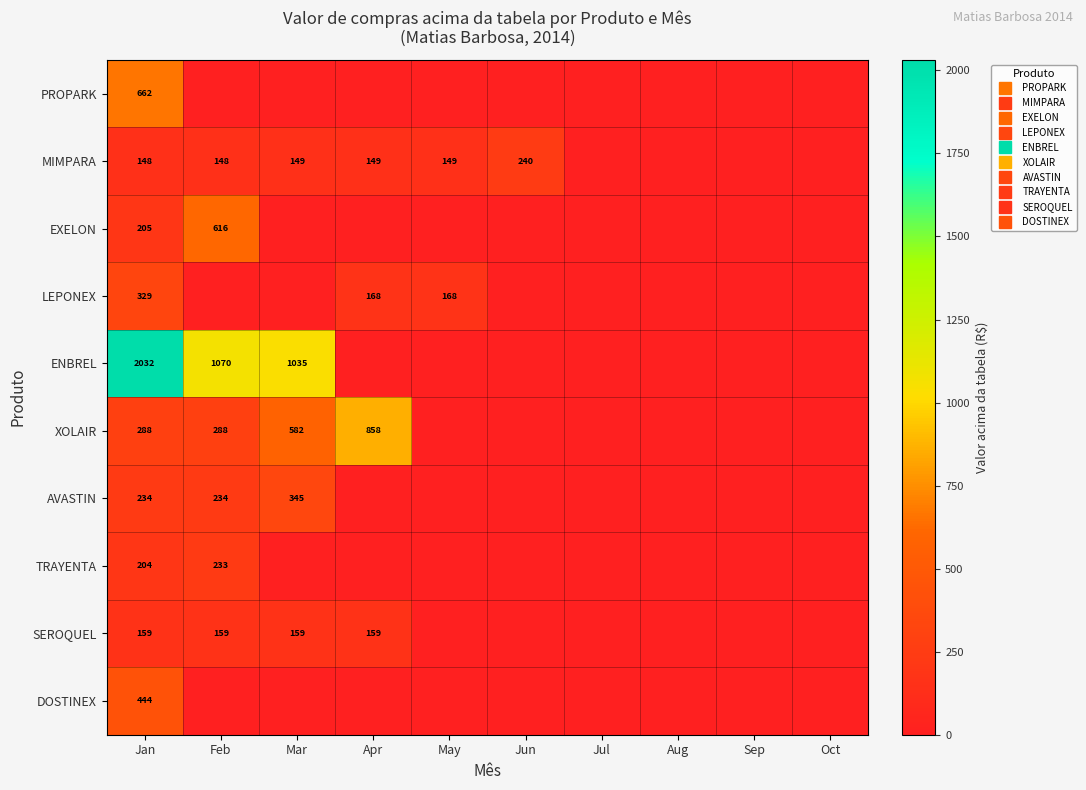

How many values in EXELON are above zero?

2